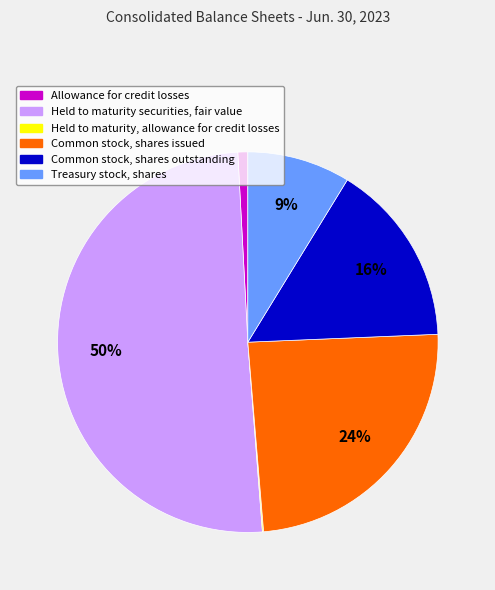

What is the majority slice?

Held to maturity securities, fair value